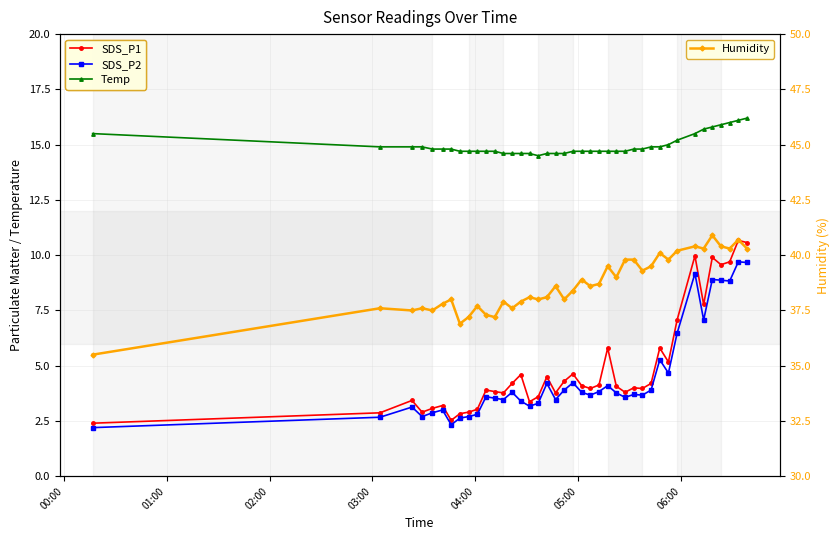

How many values in the Humidity series exceed 38?

23